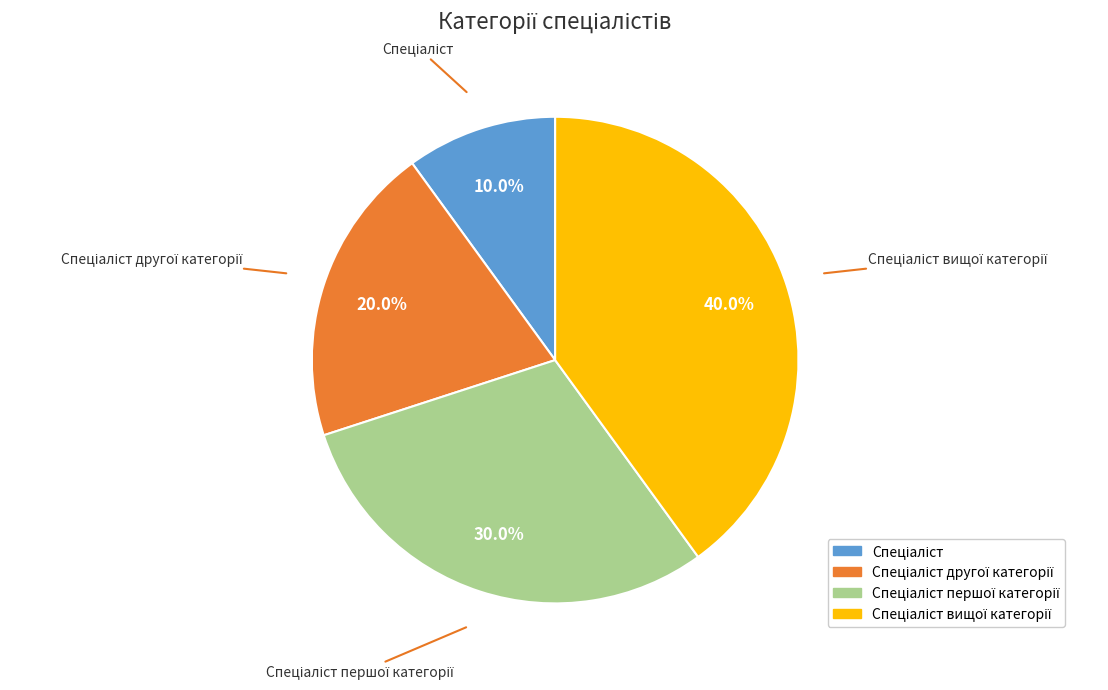

Is there any slice that represents more than half of the pie?

No